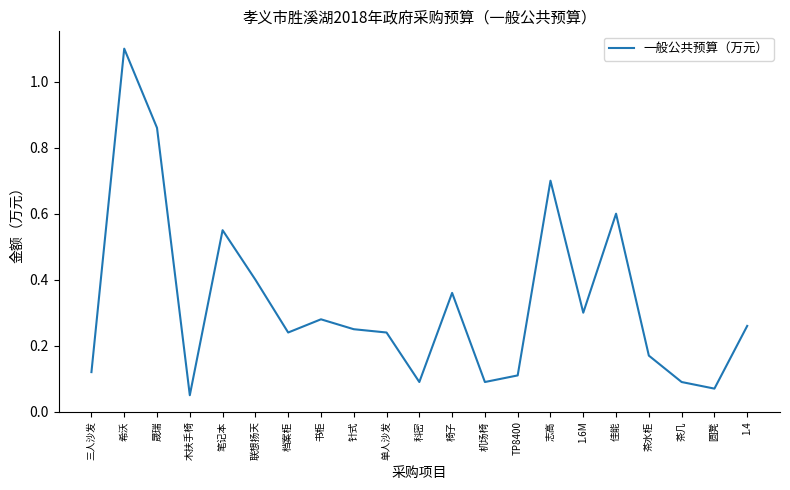

What is the change in value from 晟瑞 to 针式?

-0.6